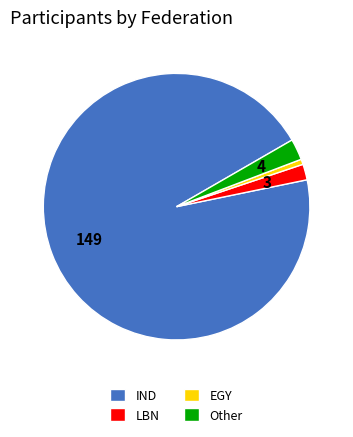

Does any single category account for the majority?

Yes